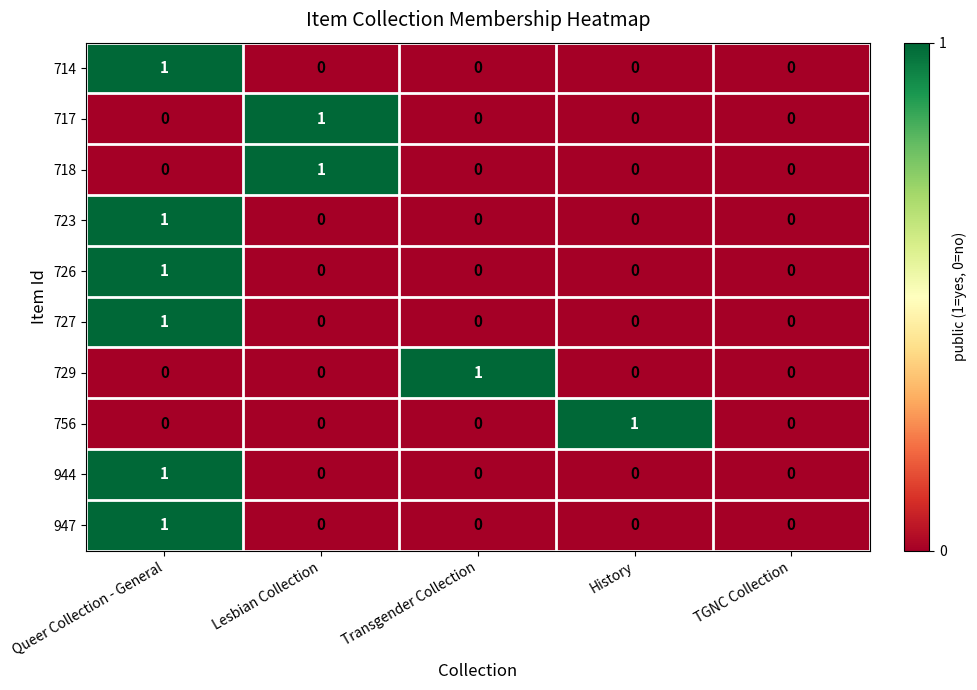

Count the number of data series in this chart.

10